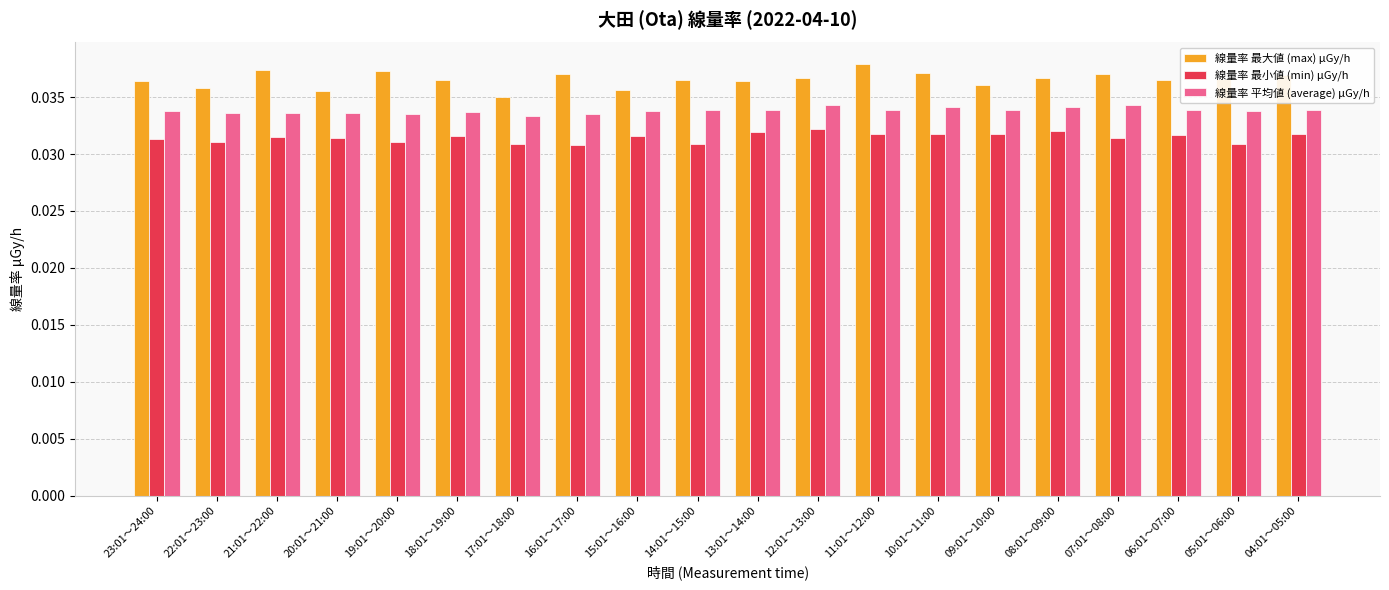

Does the chart contain any negative values?

No